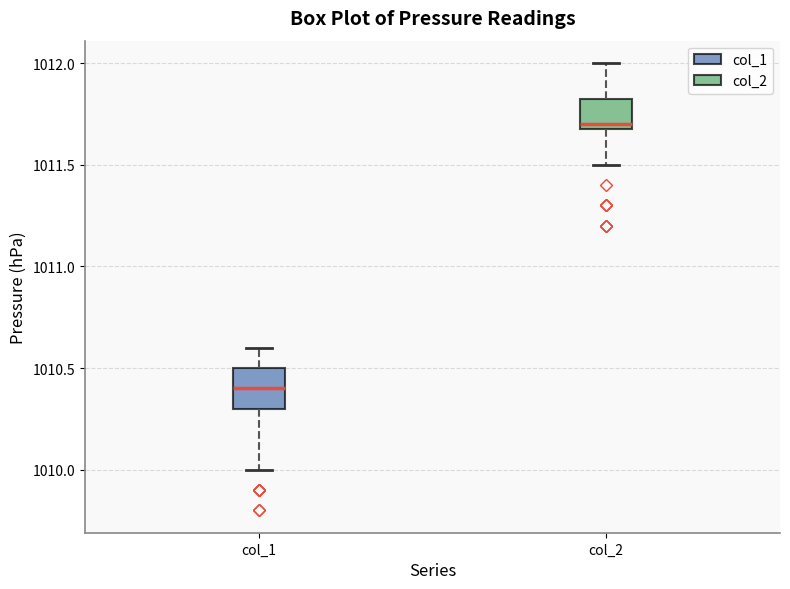

Which box's median line is the highest?

col_2